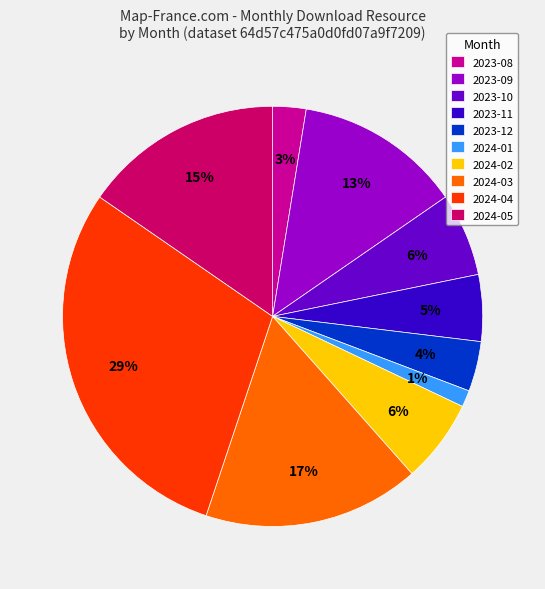

To the nearest percent, what is the difference between the largest and smallest slice percentages?

28%